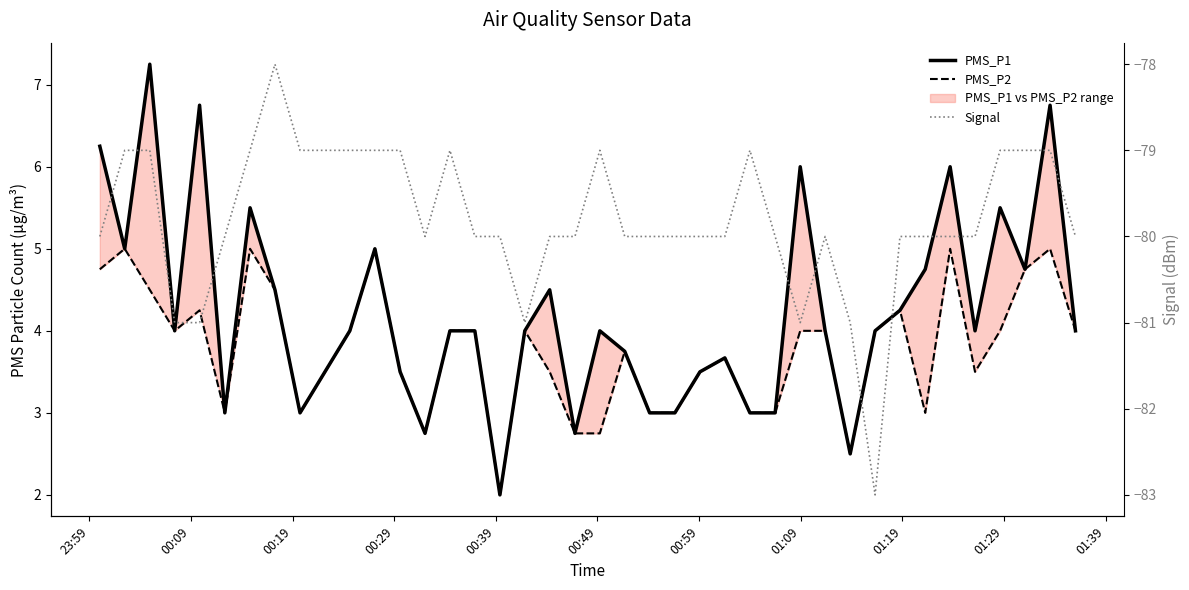

True or false: PMS_P1 and PMS_P2 cross at least once.

False